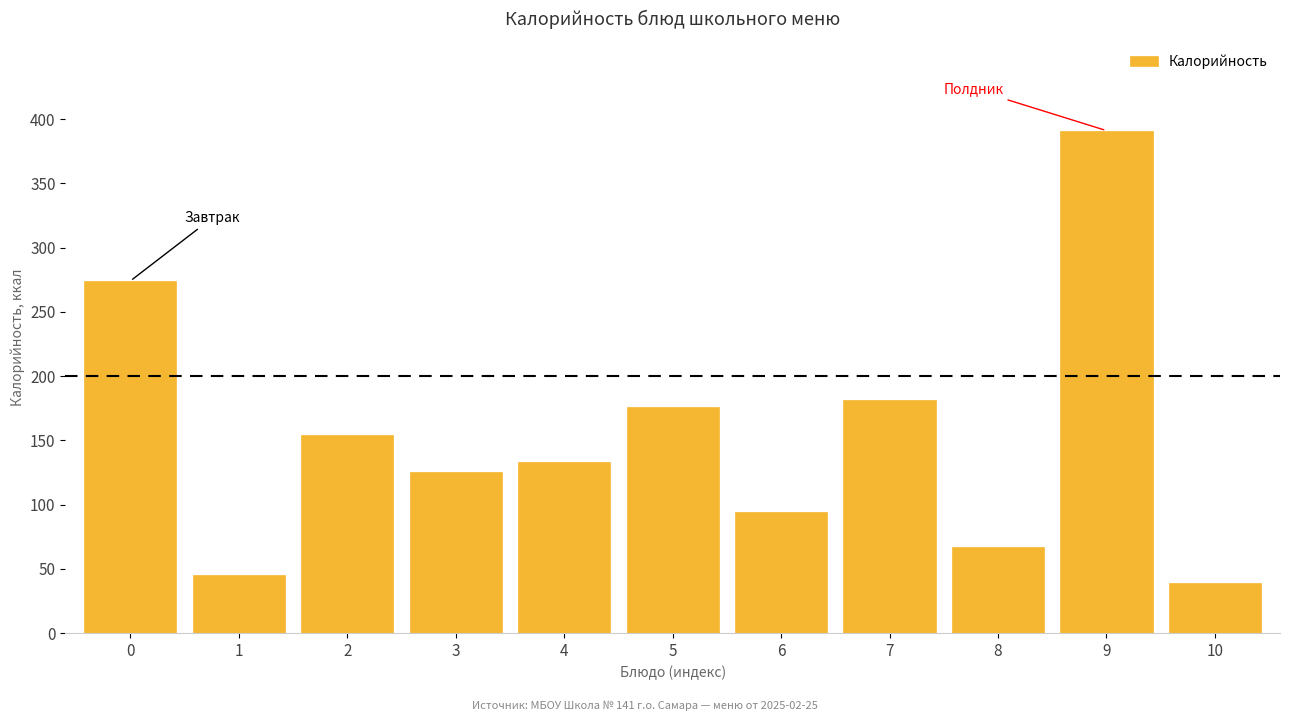

Reading left to right, transcribe all the data shown in this chart.

274	45	154	125	133	176	94	181	67	391	39